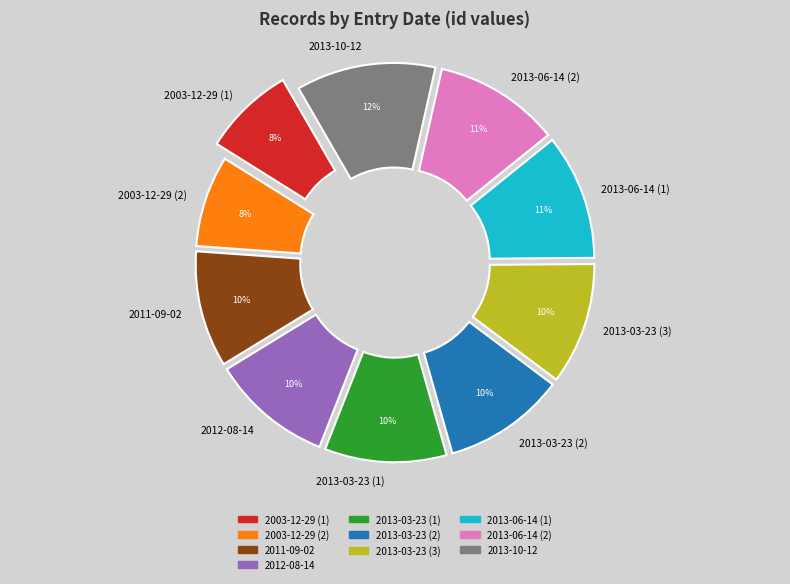

Count the number of slices in the pie.

10